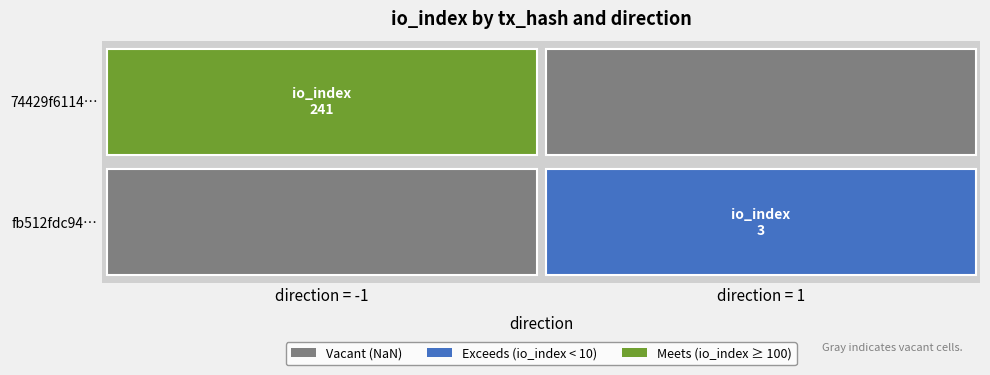

What is the difference between the fb512fdc943b9f448c7e5af3fd7edd90e0752bd values at direction and io_index?

2